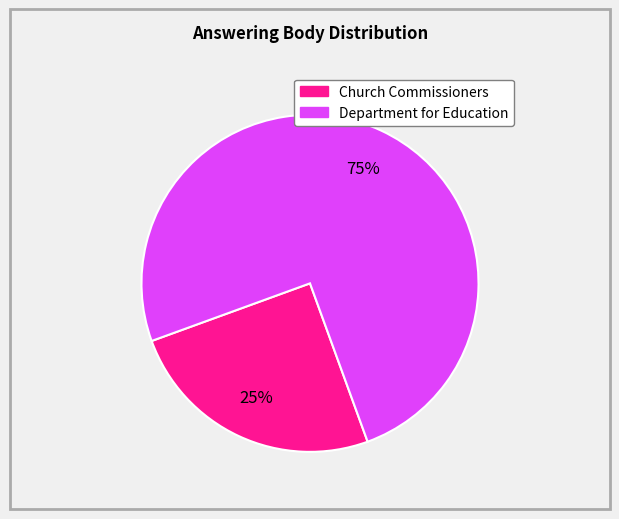

Which slice is the smallest?

Church Commissioners